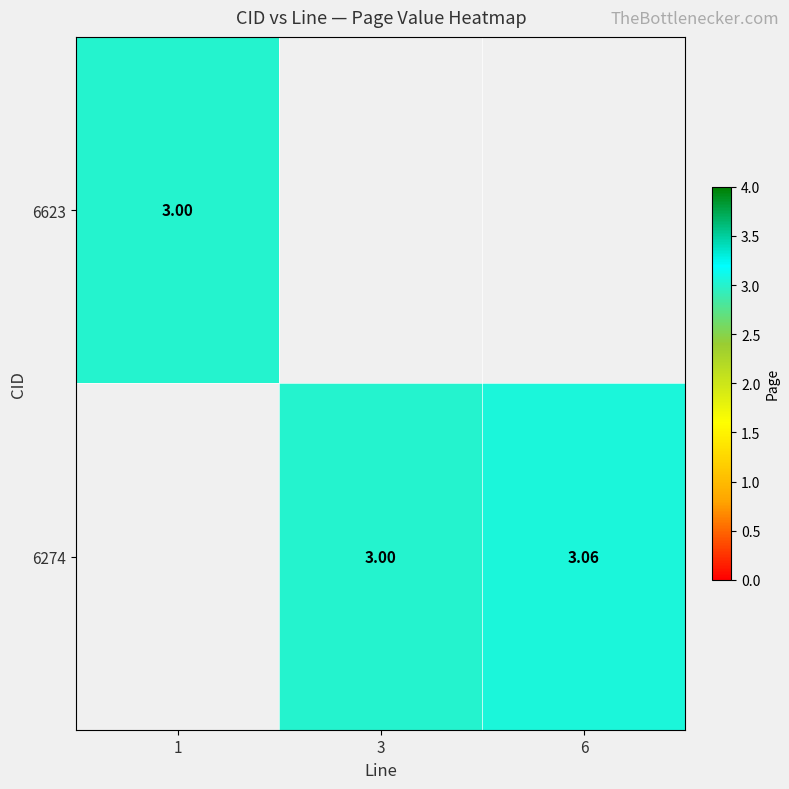

Which has a higher value, 1 or 6?

6